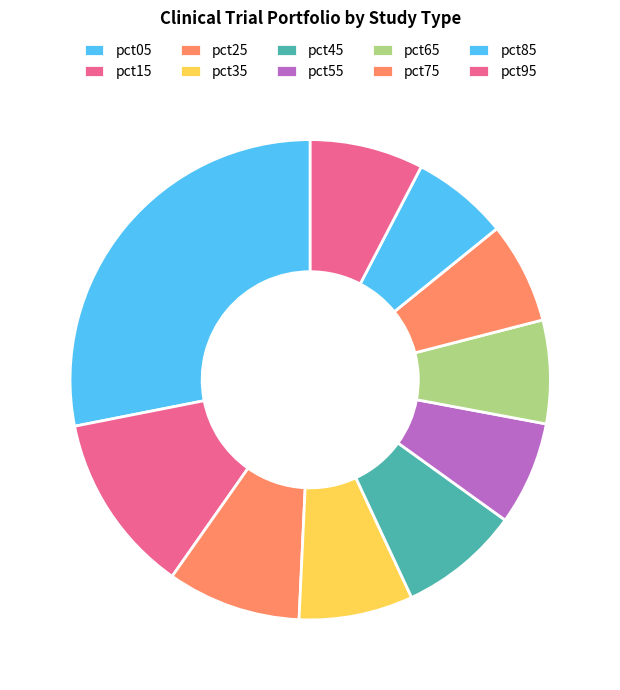

What is the smallest slice in the pie chart?

pct85